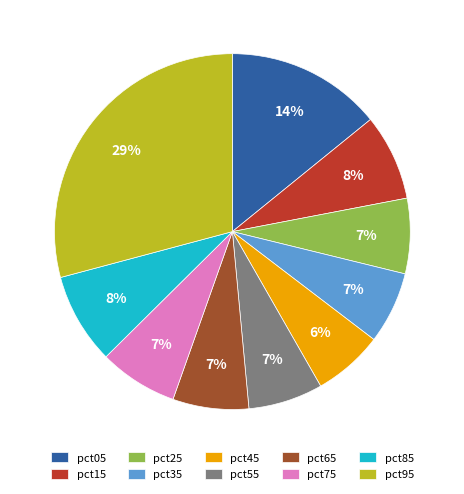

True or false: pct05 accounts for 28% of the total.

False